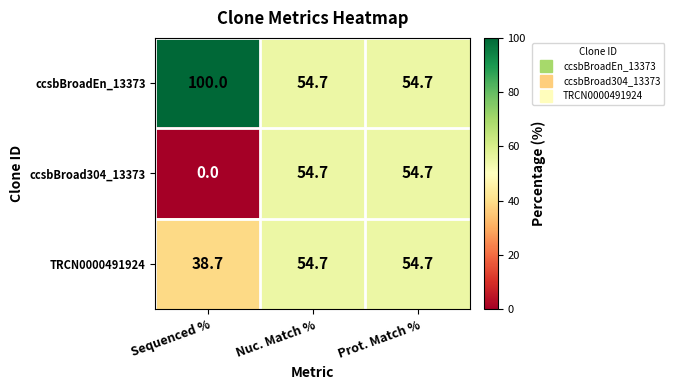

True or false: ccsbBroadEn_13373 has a value of 100.0 at Sequenced %.

True